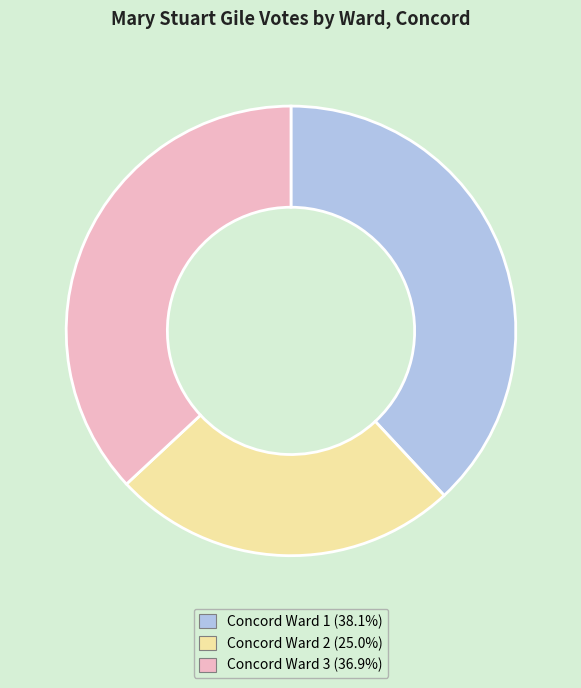

Is the sum of Concord Ward 1 and Concord Ward 3 greater than half?

Yes